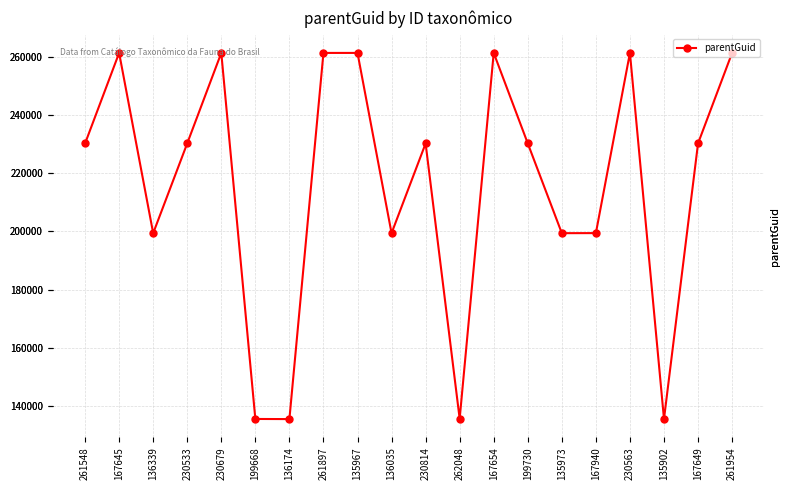

What is the label of the 4th point from the left?

230533